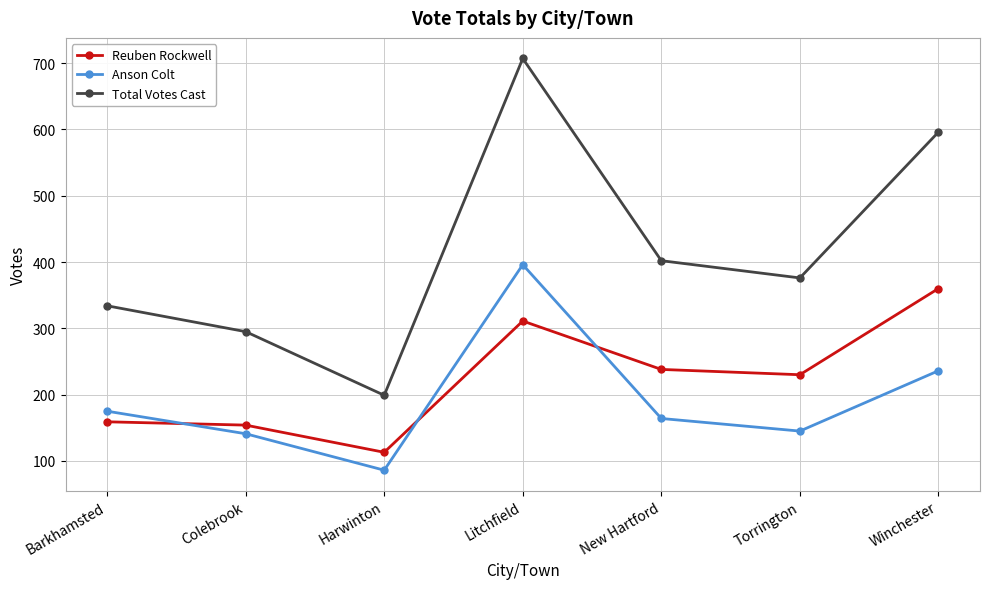

How many data points in Anson Colt are less than 164?

3